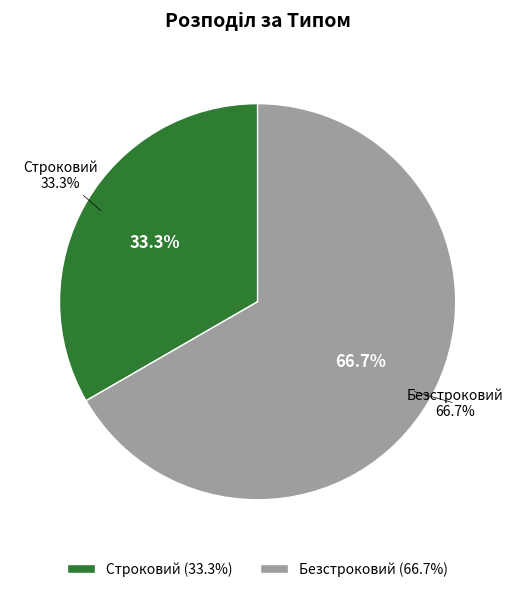

How many slices are in this pie chart?

2